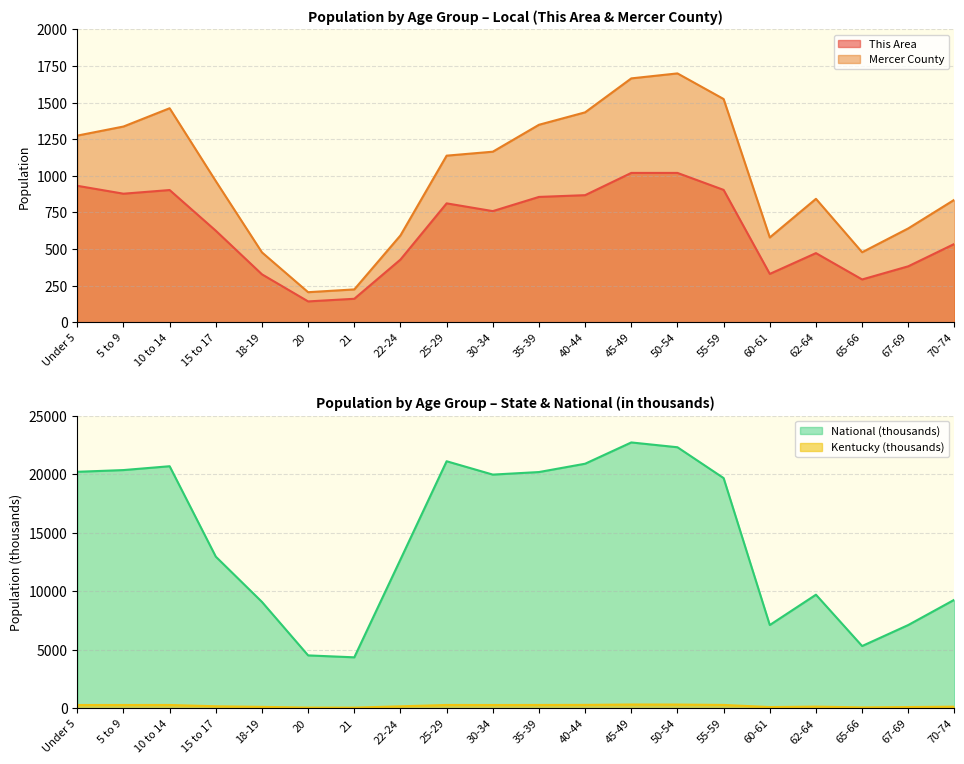

What are all the series names shown in the legend?

This Area, Mercer County, Kentucky, National